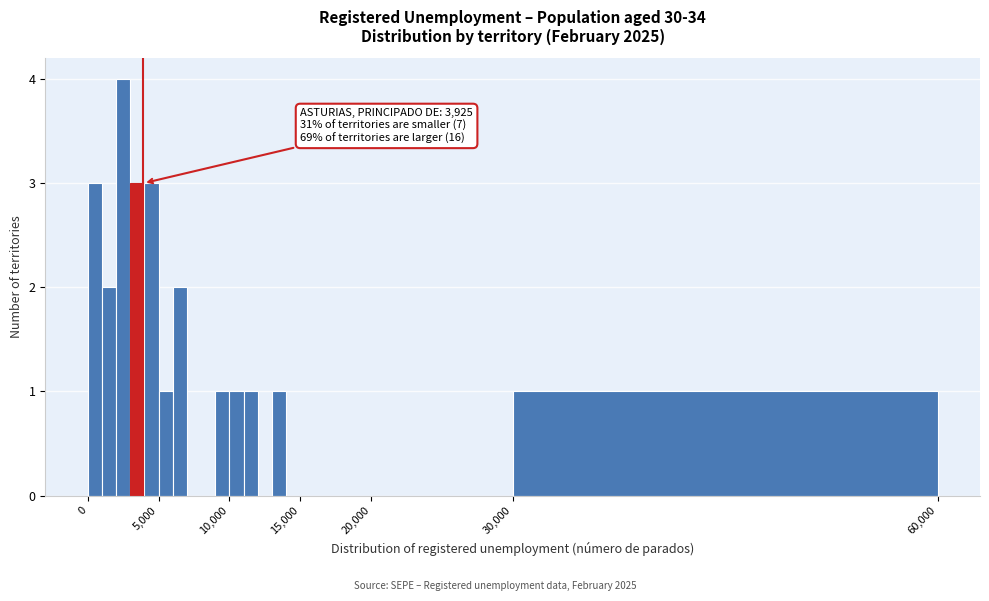

Read against the x-axis, roughly where is the centre of the tallest bar?

2500